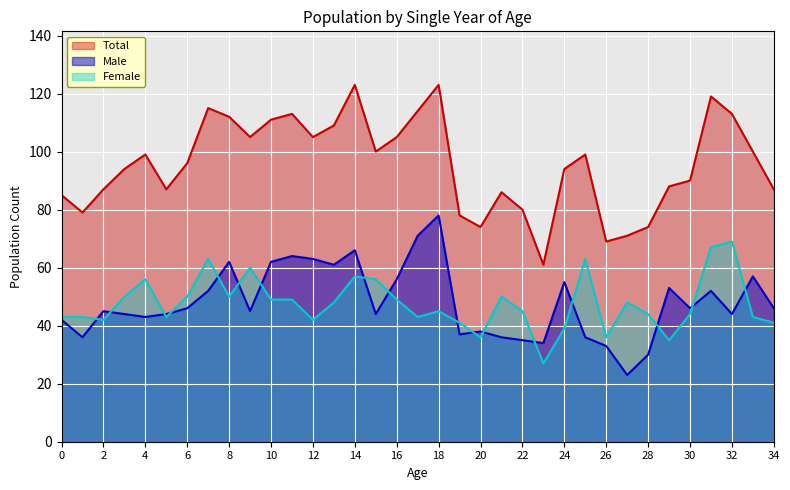

Reading left to right, extract all data points from this chart.

Male: 0=42	1=36	2=45	3=44	4=43	5=44	6=46	7=52	8=62	9=45	10=62	11=64	12=63	13=61	14=66	15=44	16=56	17=71	18=78	19=37	20=38	21=36	22=35	23=34	24=55	25=36	26=33	27=23	28=30	29=53	30=46	31=52	32=44	33=57	34=46
Female: 0=43	1=43	2=42	3=50	4=56	5=43	6=50	7=63	8=50	9=60	10=49	11=49	12=42	13=48	14=57	15=56	16=49	17=43	18=45	19=41	20=36	21=50	22=45	23=27	24=39	25=63	26=36	27=48	28=44	29=35	30=44	31=67	32=69	33=43	34=41
Total: 0=85	1=79	2=87	3=94	4=99	5=87	6=96	7=115	8=112	9=105	10=111	11=113	12=105	13=109	14=123	15=100	16=105	17=114	18=123	19=78	20=74	21=86	22=80	23=61	24=94	25=99	26=69	27=71	28=74	29=88	30=90	31=119	32=113	33=100	34=87